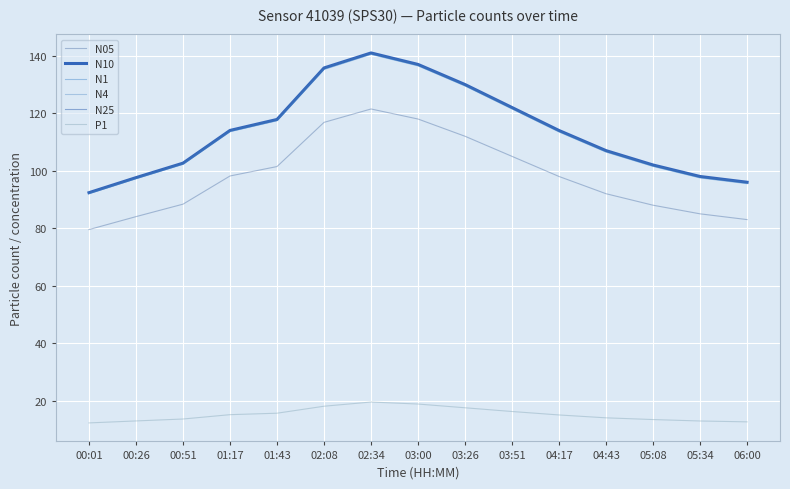

How many lines are shown in the chart?

6